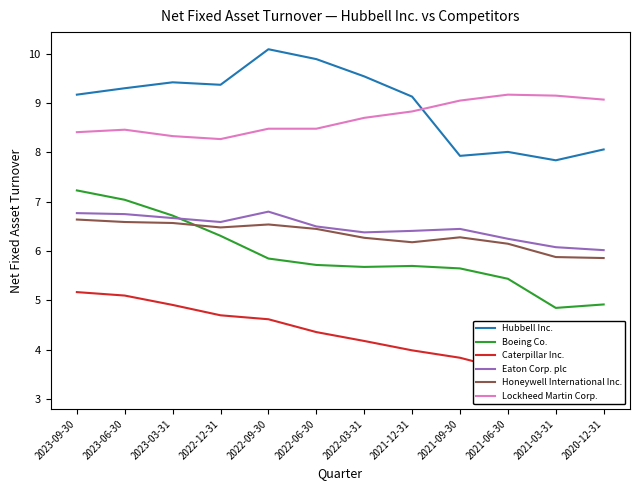

What are all the series names shown in the legend?

Hubbell Inc., Boeing Co., Caterpillar Inc., Eaton Corp. plc, Honeywell International Inc., Lockheed Martin Corp.